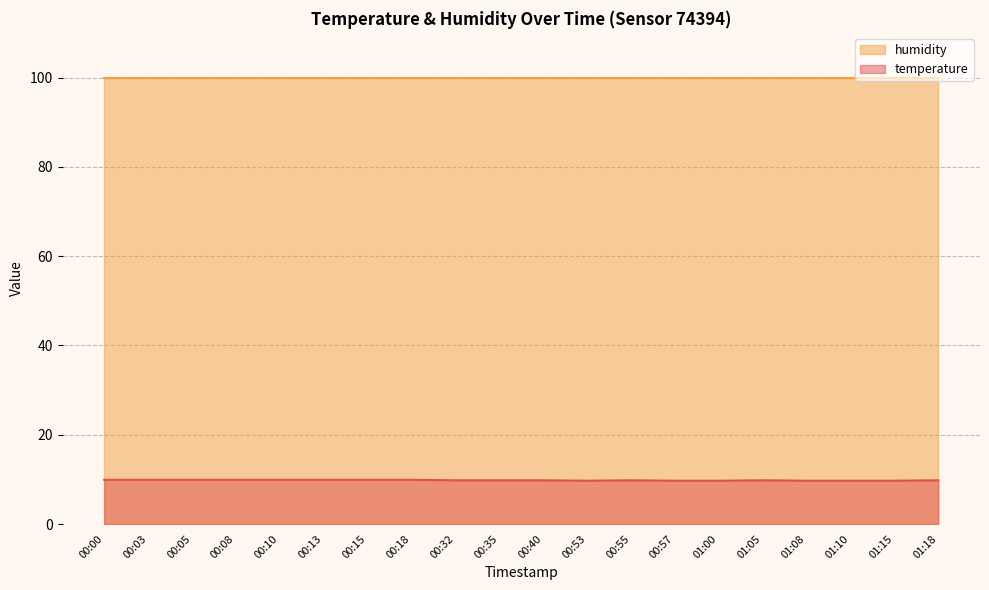

What is the difference between the maximum and minimum values?

0.2